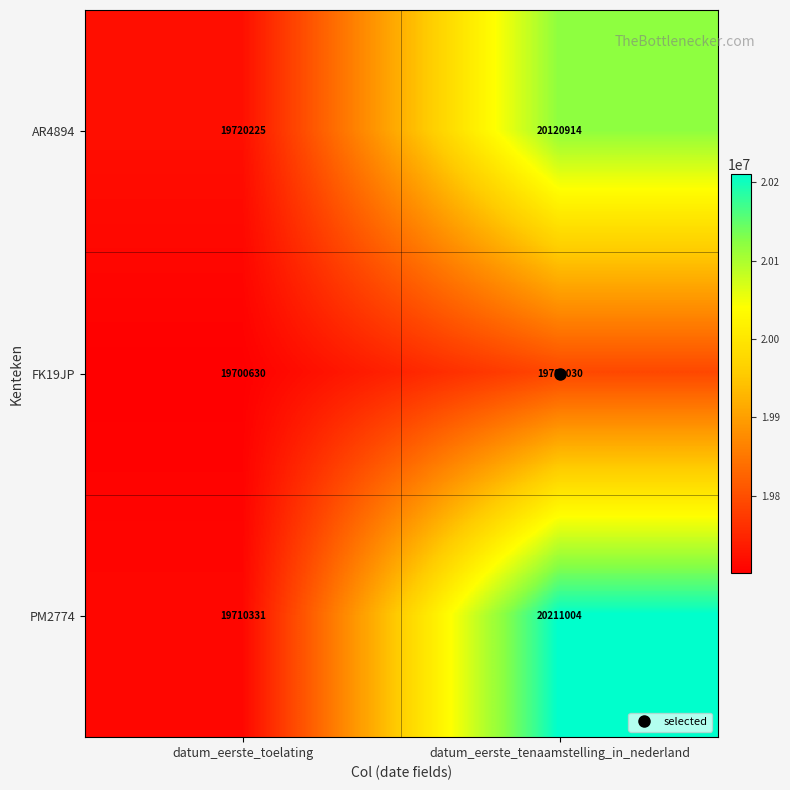

Rank the series at datum_eerste_toelating from highest to lowest value.

AR4894, PM2774, FK19JP